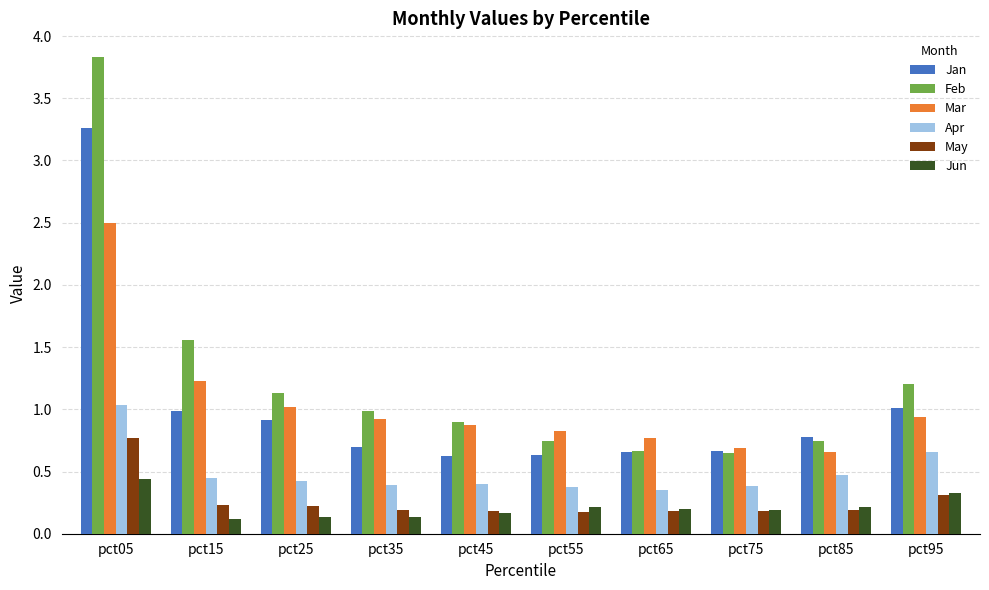

Is it true that Jan equals 0.9 at pct25?

True